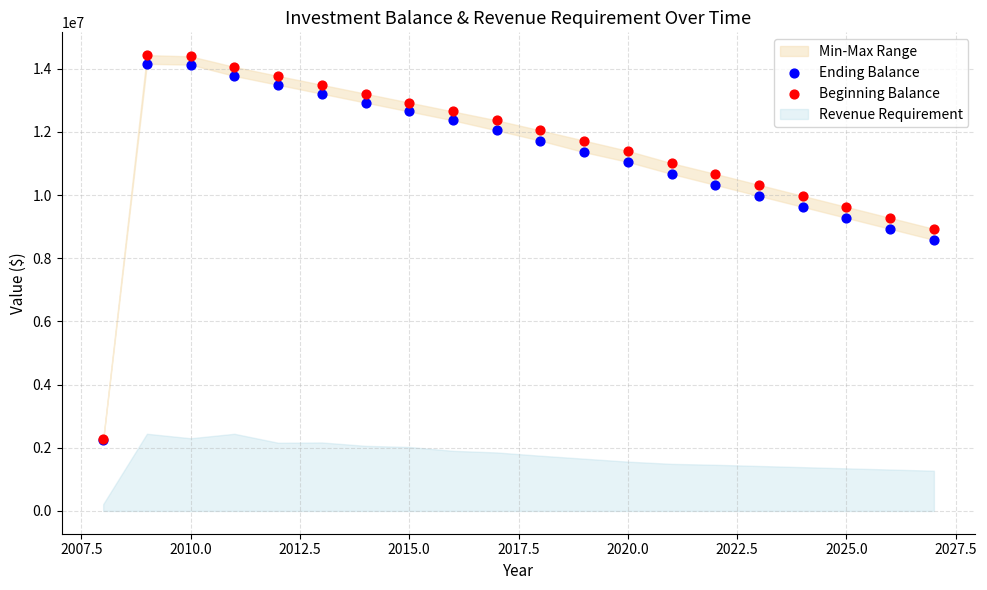

In the Ending Balance series, what Y value is closest to 8199031?

8581495.1